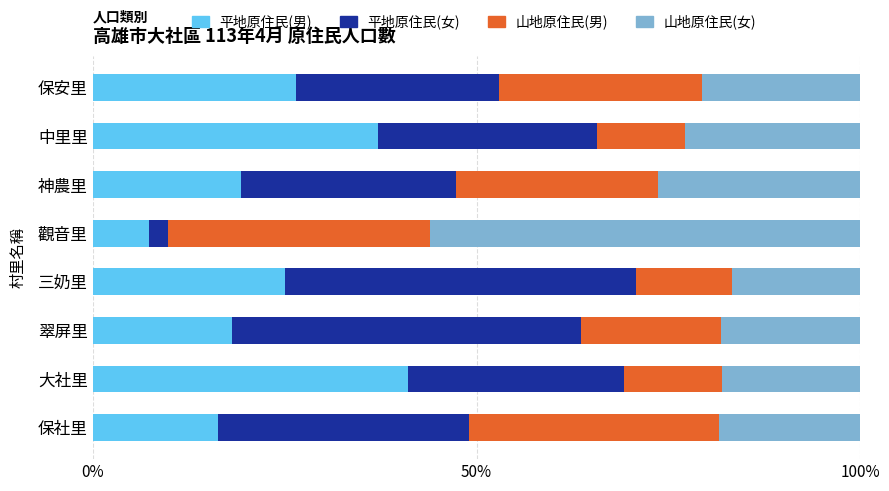

Read the 平地原住民(男) value at 神農里.

19.3